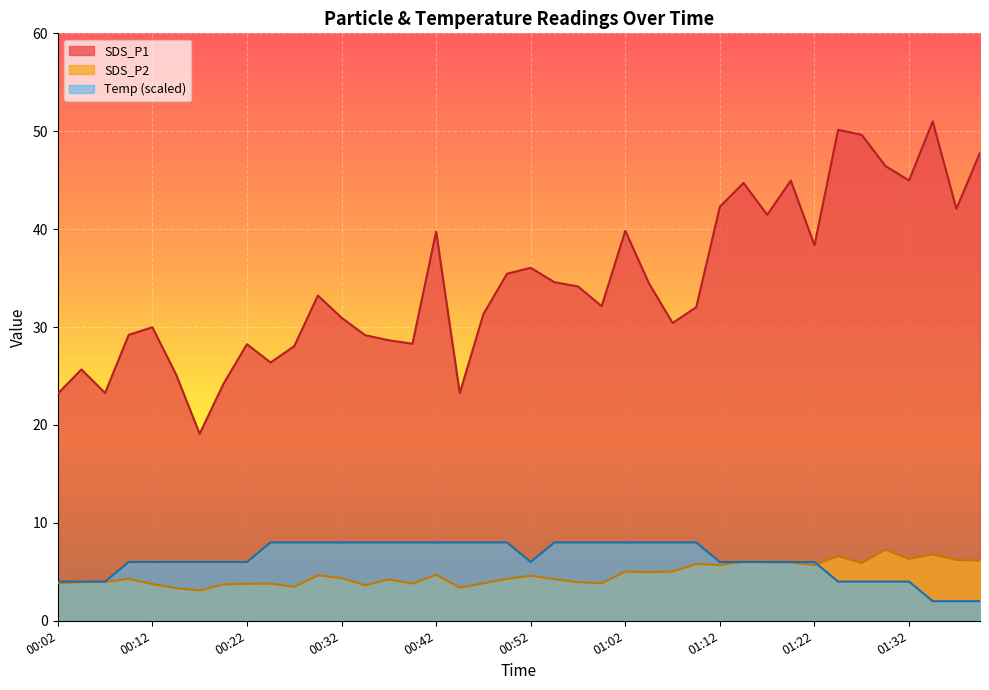

Does the chart display data point markers on the line(s)?

No